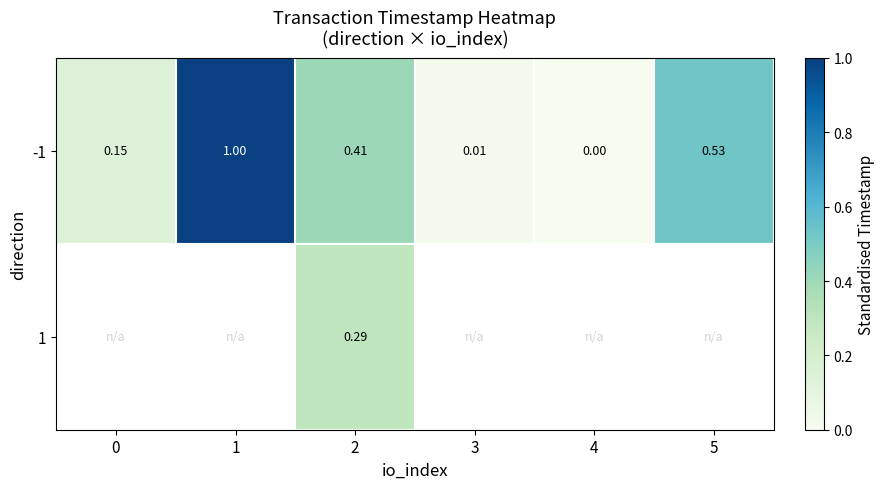

The -1 series shows -0.5 at 4. True or false?

False